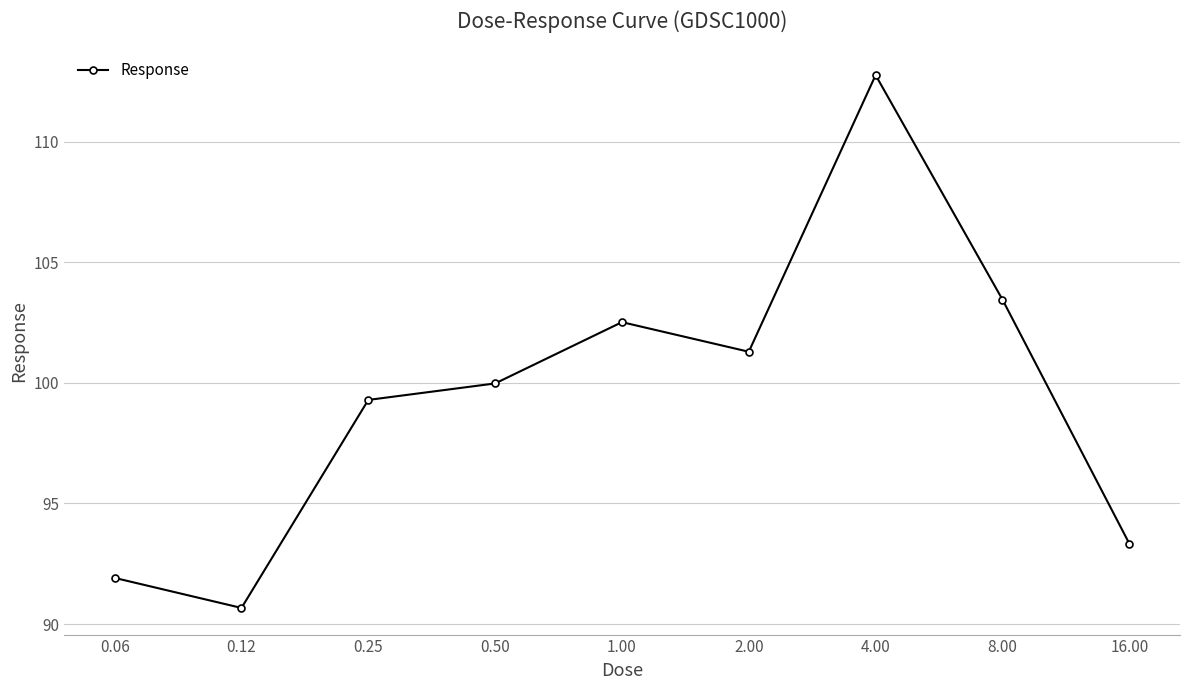

How many lines are shown in the chart?

1